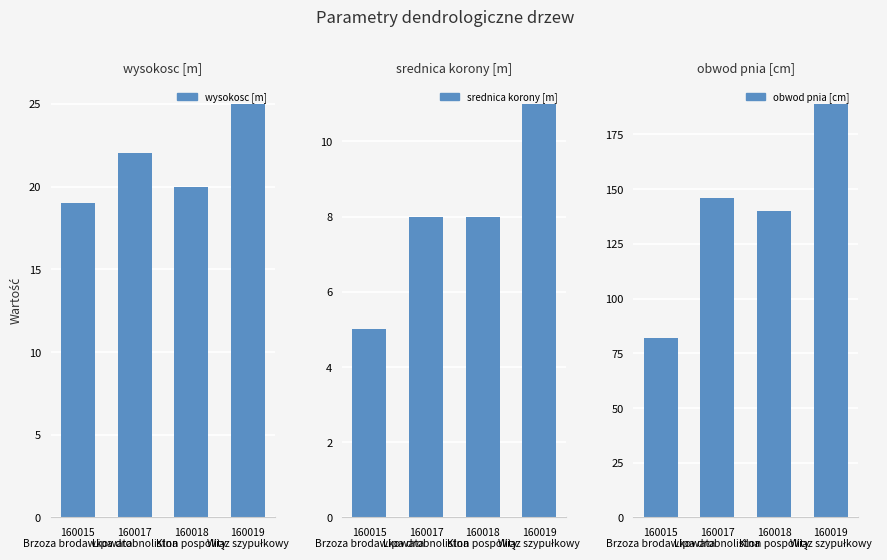

What is the difference between the wysokosc [m] values at 160015
Brzoza brodawkowata and 160019
Wiąz szypułkowy?

6